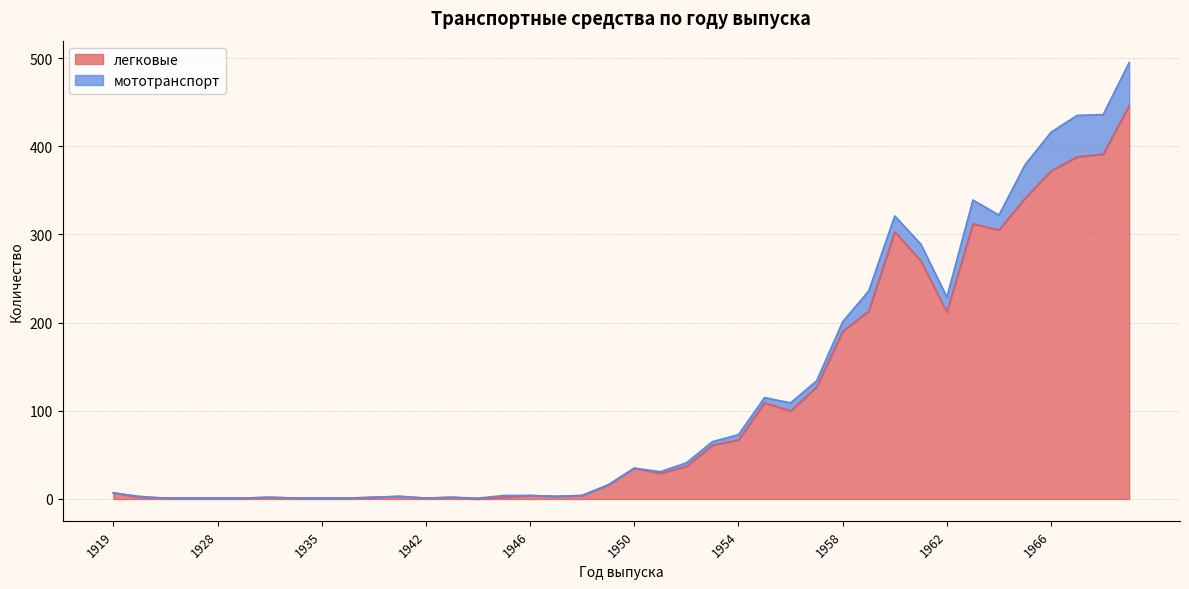

List the labels in order of value, largest first.

1969, 1968, 1967, 1966, 1965, 1963, 1964, 1960, 1961, 1959, 1962, 1958, 1957, 1955, 1956, 1954, 1953, 1952, 1950, 1951, 1949, 1919, 1946, 1948, 1938, 1947, 1920, 1931, 1937, 1943, 1945, 1922, 1923, 1928, 1930, 1933, 1935, 1936, 1942, 1944